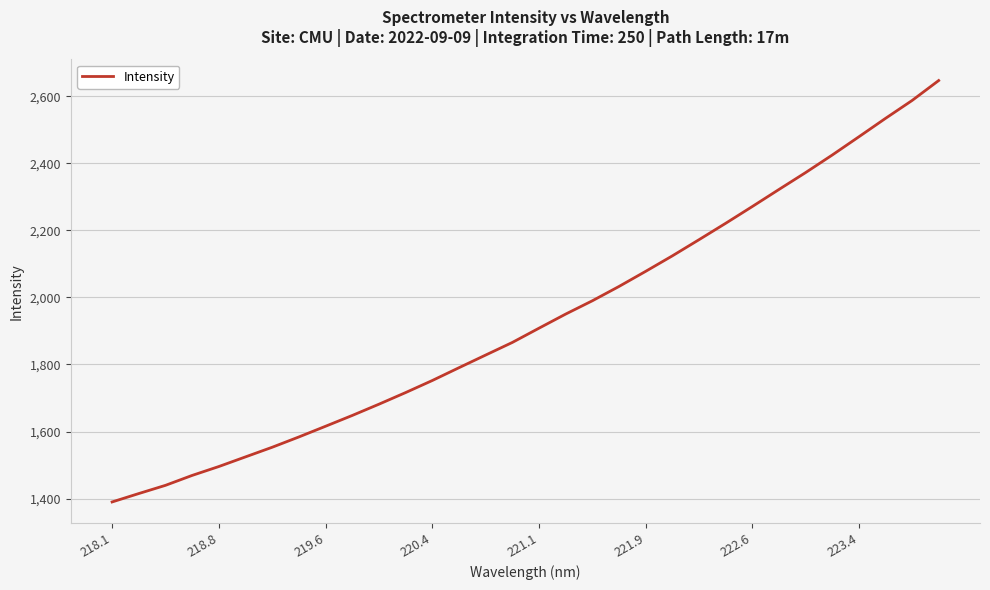

Count the number of categories in the chart.

32